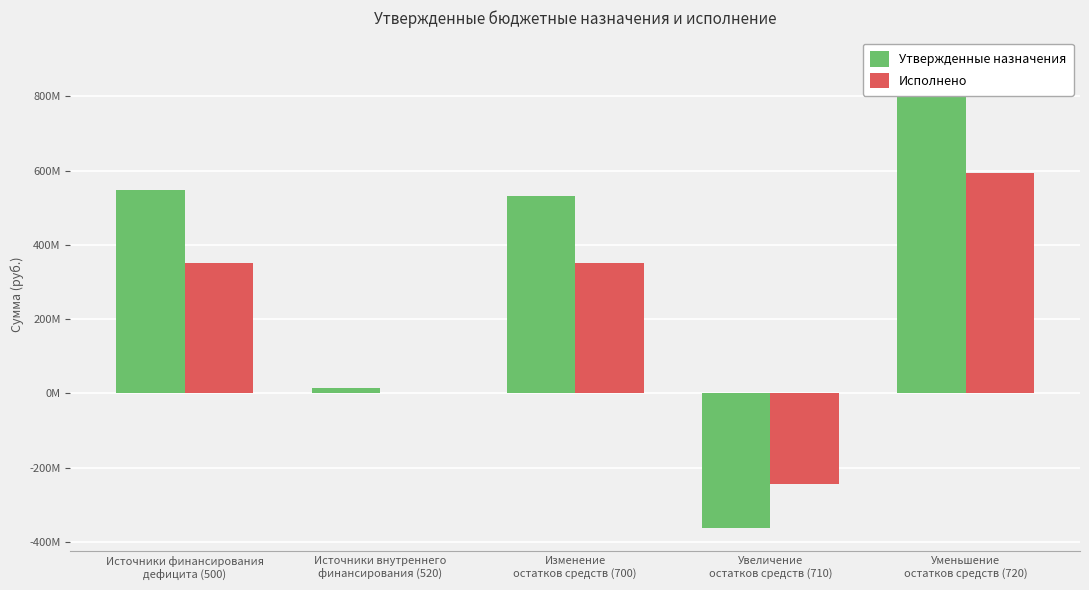

What is the total value across all series at Увеличение
остатков средств (710)?

-606535728.9